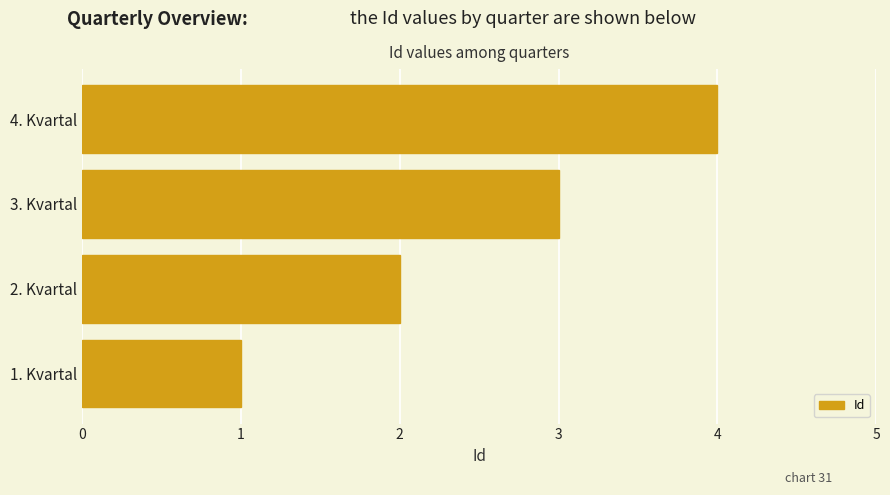

What is the difference between the maximum and minimum values?

3